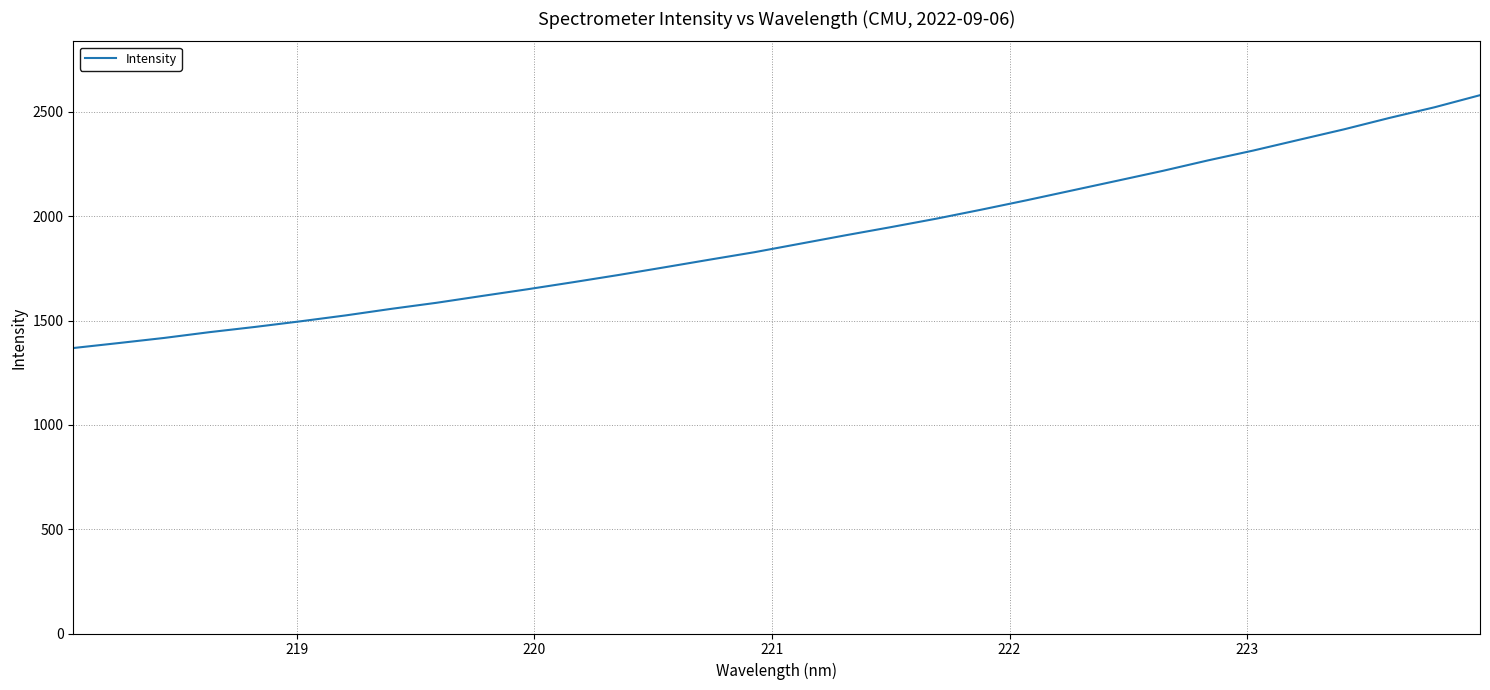

How many distinct data groups are displayed?

1